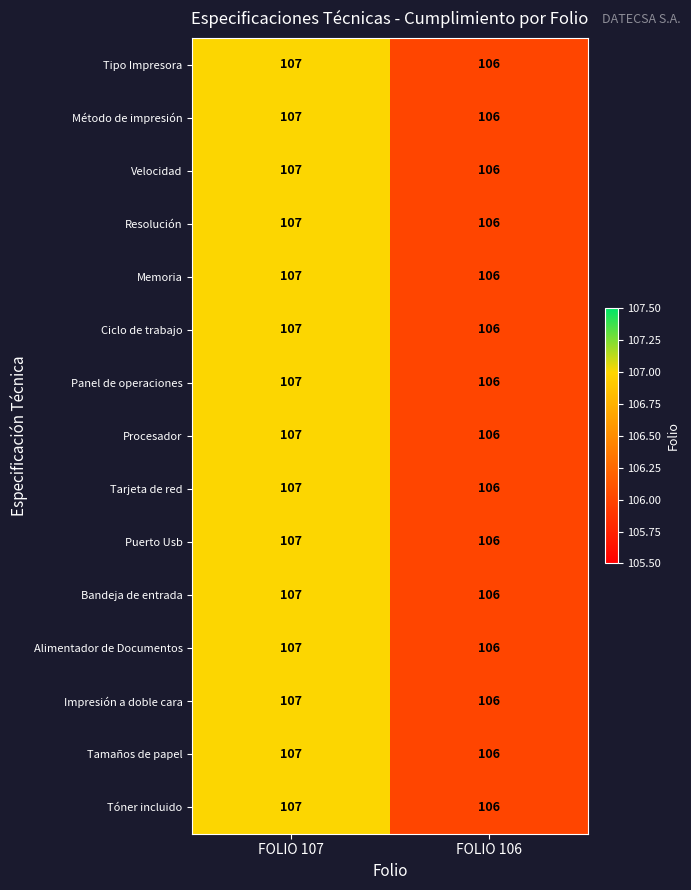

True or false: Tóner incluido has a value of 34 at FOLIO 107.

False